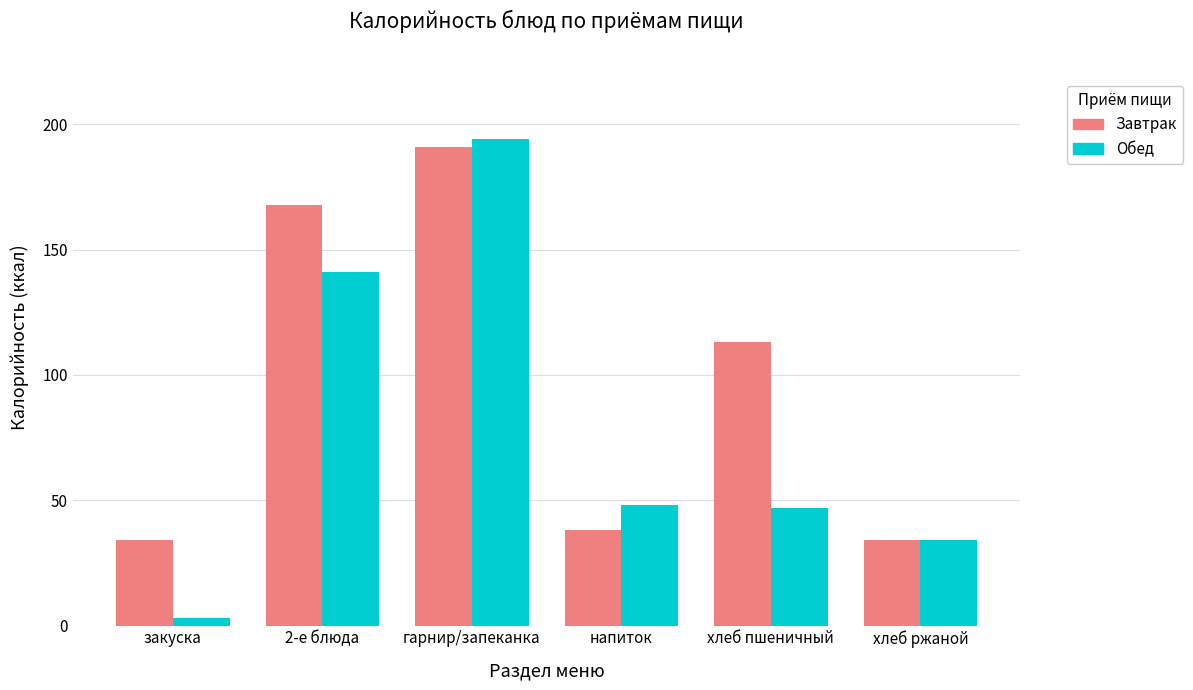

Which series has the largest range (max minus min)?

Обед